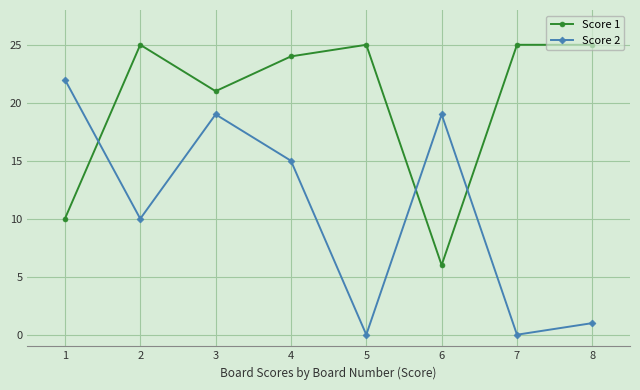

Does the chart have visible grid lines?

Yes